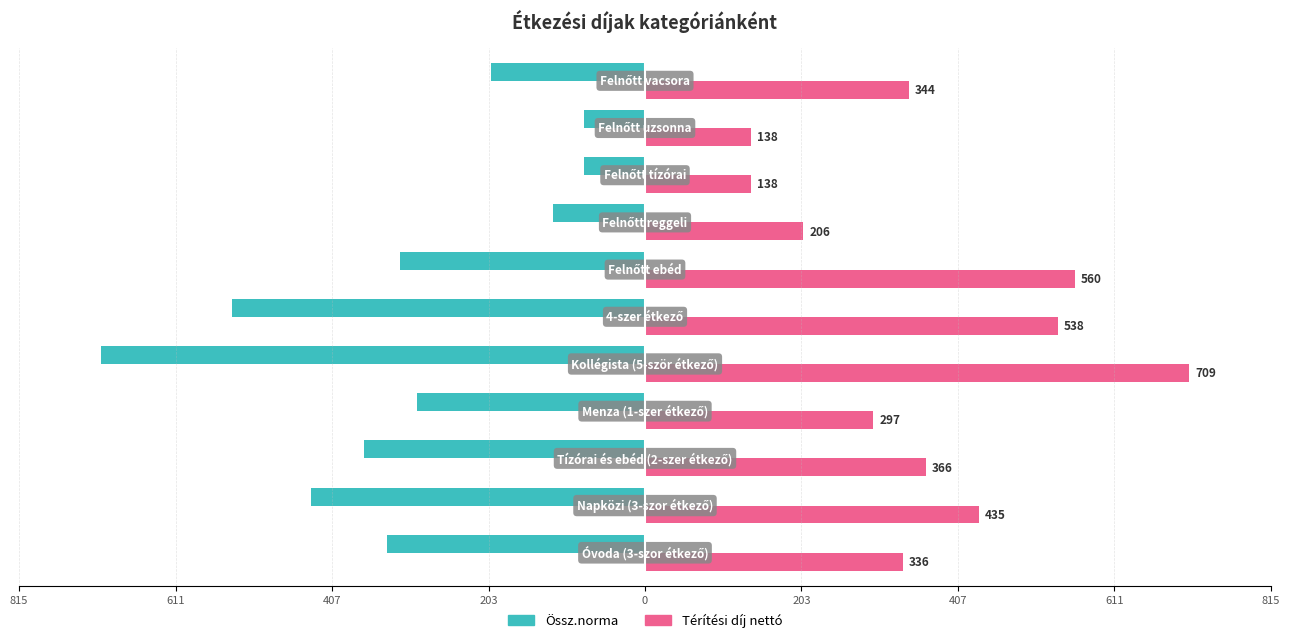

What are all the series names shown in the legend?

Össz.norma, Térítési díj nettó